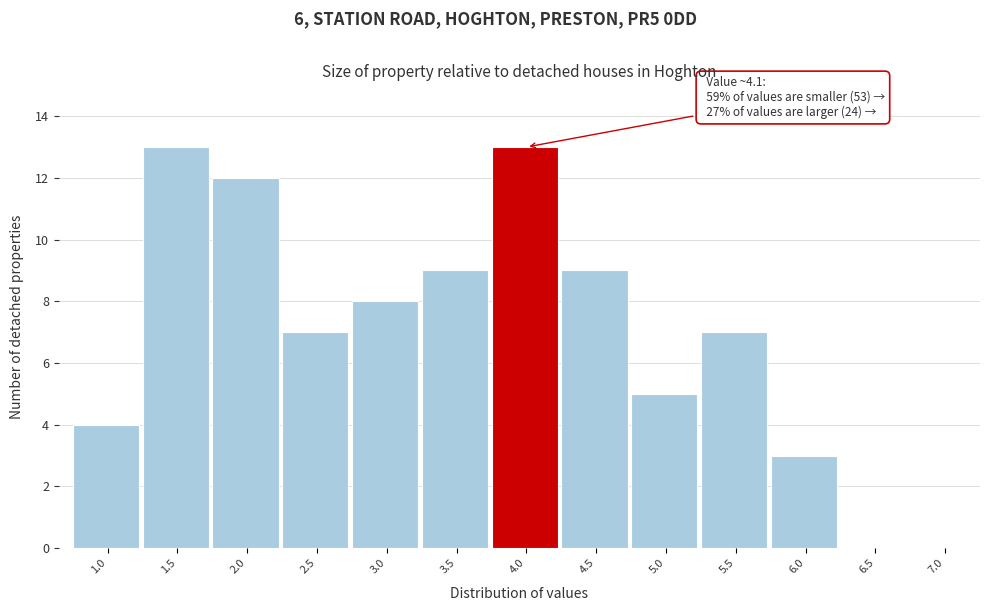

Reading left to right, extract all data points from this chart.

1.0=4	1.5=13	2.0=12	2.5=7	3.0=8	3.5=9	4.0=13	4.5=9	5.0=5	5.5=7	6.0=3	6.5=0	7.0=0